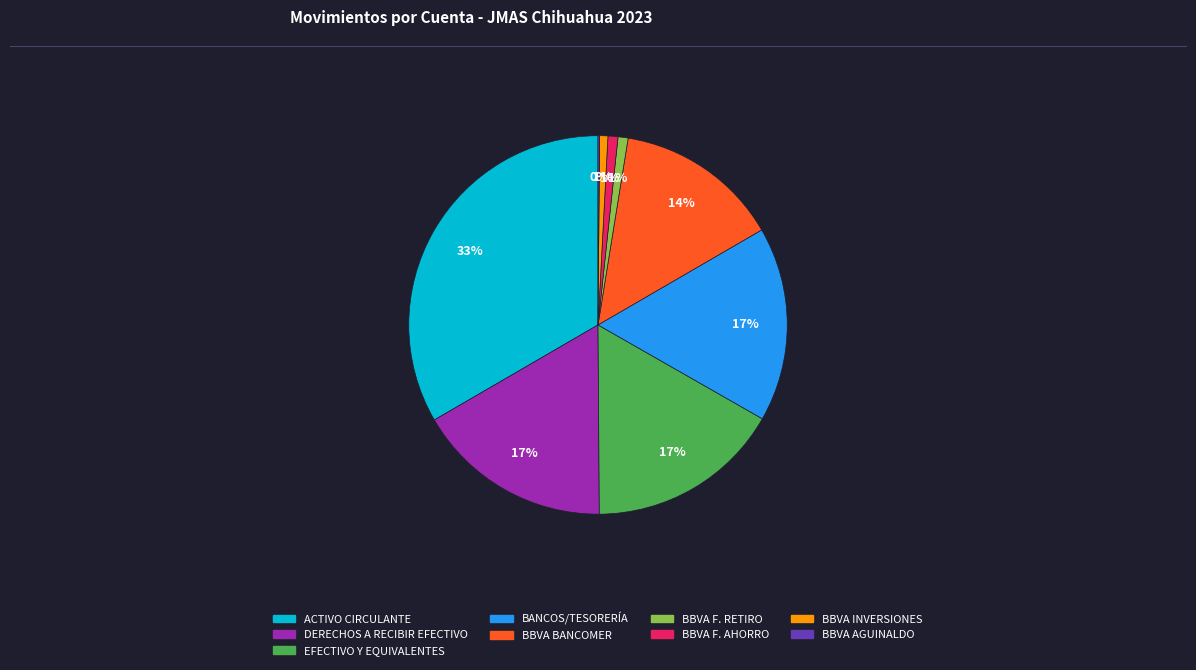

To the nearest percent, what is the average slice percentage?

11%